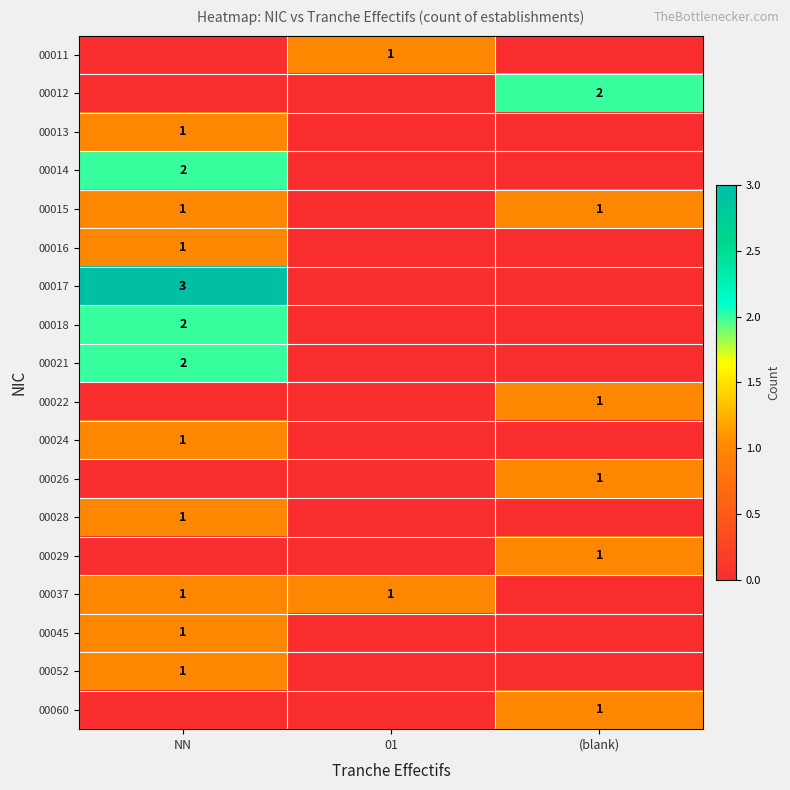

The value of 00029 at (blank) is 1. True or false?

True